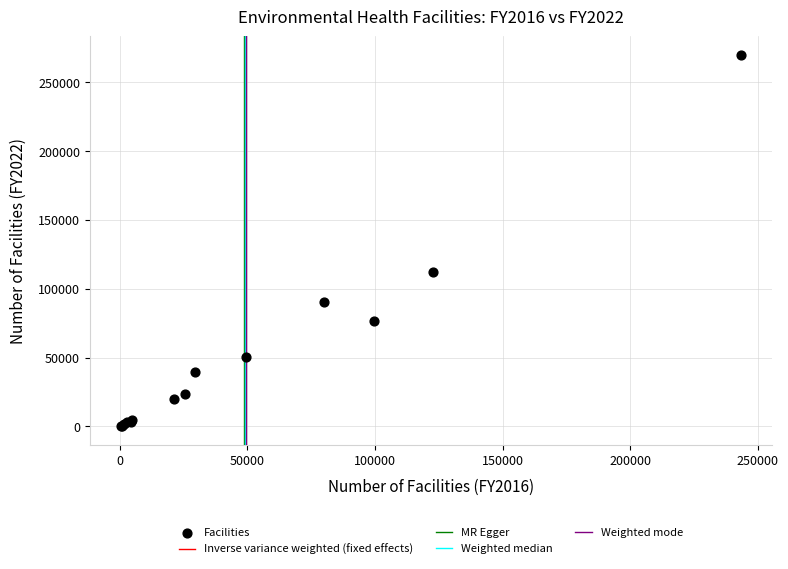

What Y value in the scatter plot is closest to 135133?

112468